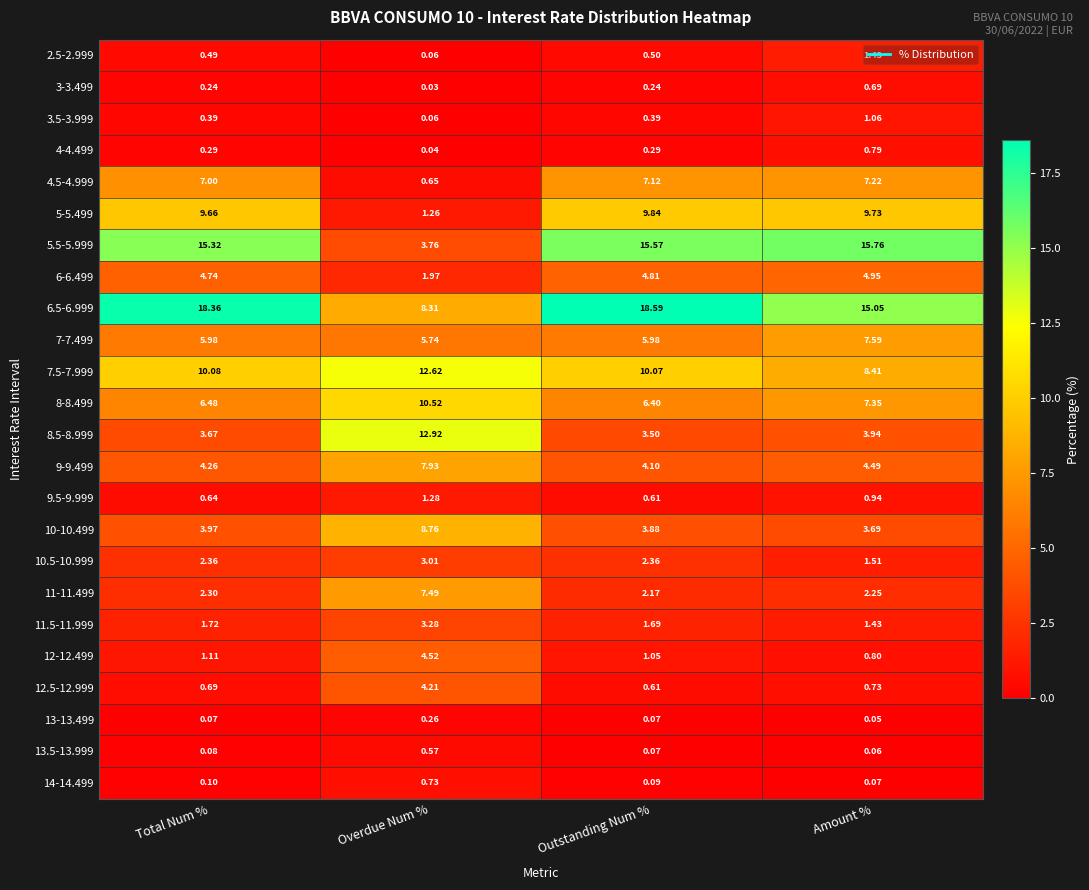

Which series changed the most between Overdue Num % and Amount %?

5.5-5.999